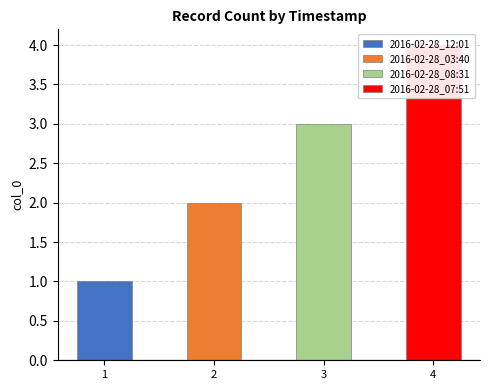

Rank the categories by value from highest to lowest.

2016-02-28_07:51, 2016-02-28_08:31, 2016-02-28_03:40, 2016-02-28_12:01